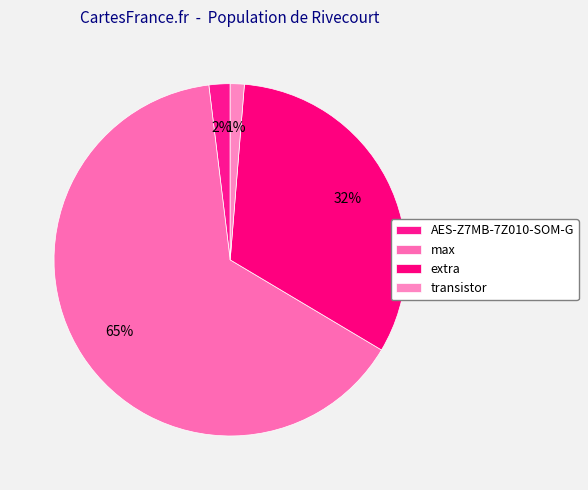

What is the largest slice in the pie chart?

max